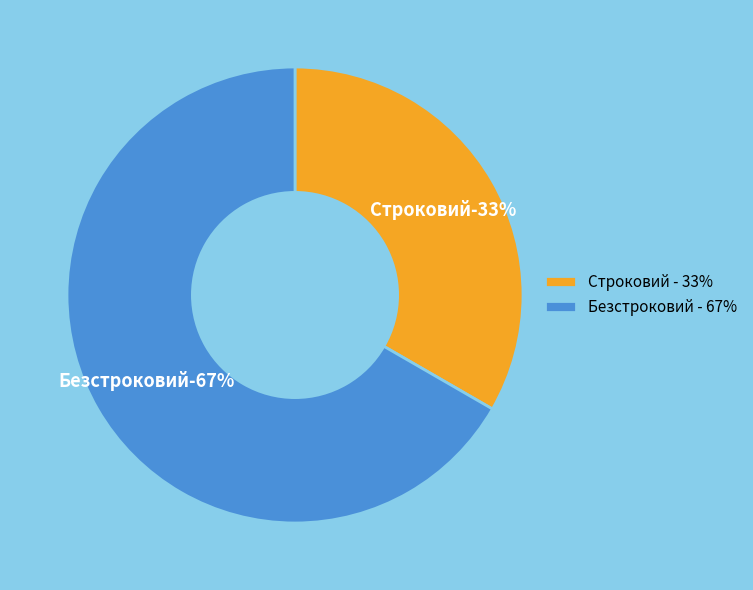

Approximately how many times larger is the value at Безстроковий compared to Строковий?

2.0